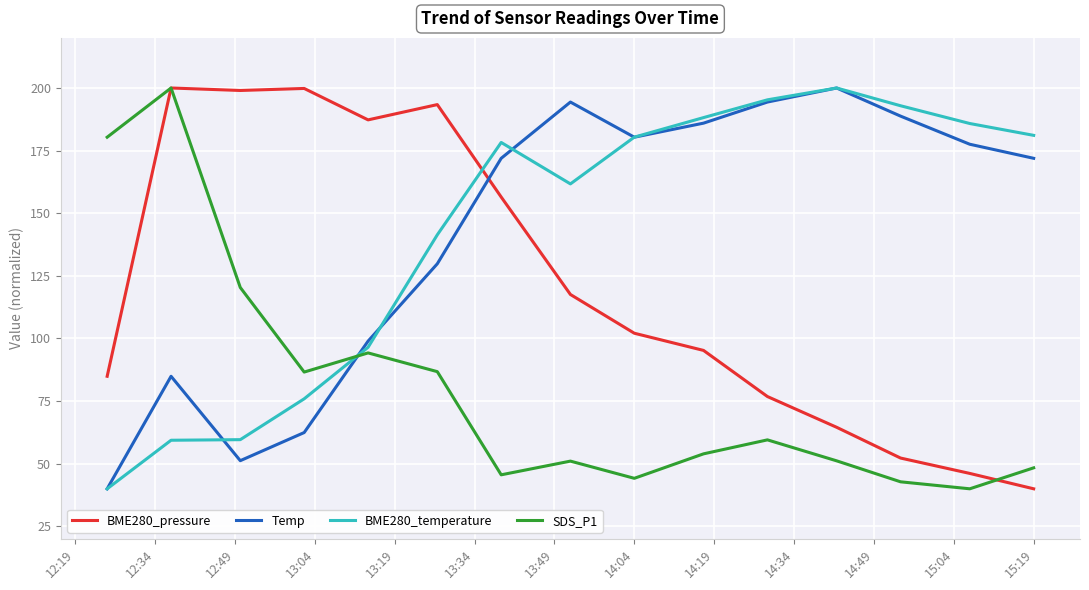

How many categories are shown in the chart?

15